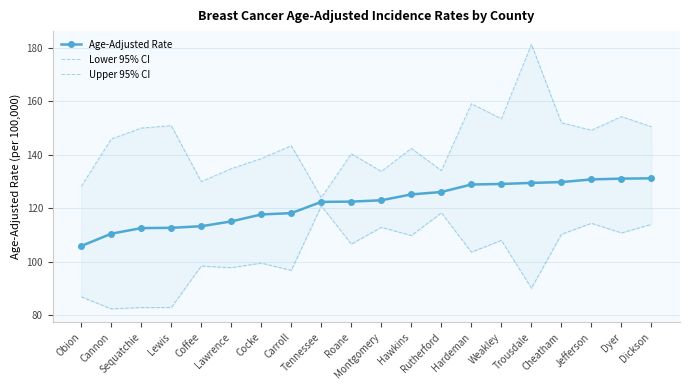

True or false: Upper 95% CI and Lower 95% CI intersect in this chart.

False